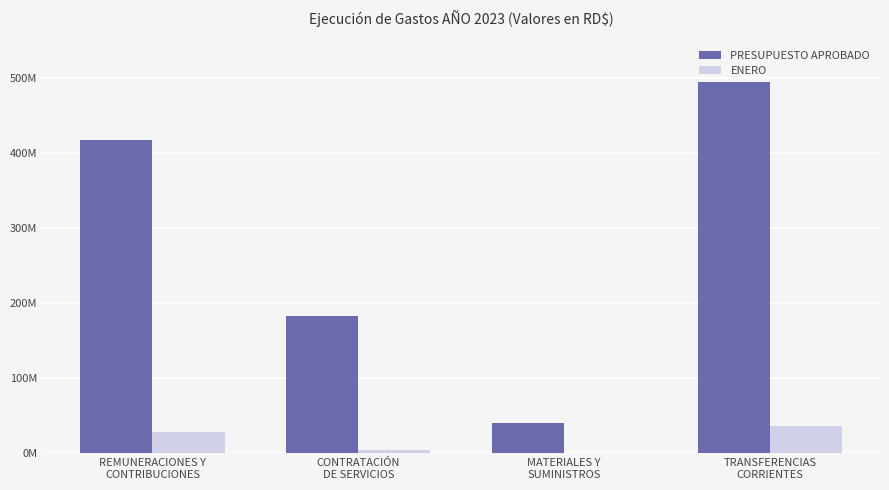

What are all the series names shown in the legend?

PRESUPUESTO APROBADO, ENERO